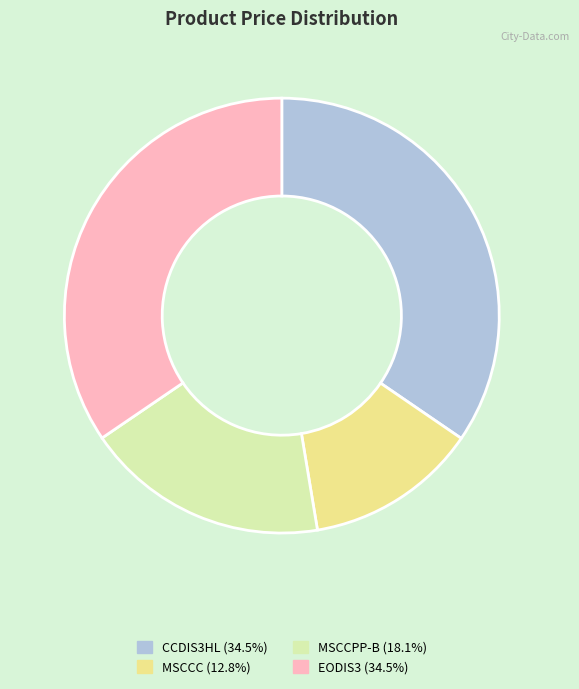

True or false: MSCCPP-B accounts for 12% of the total.

False